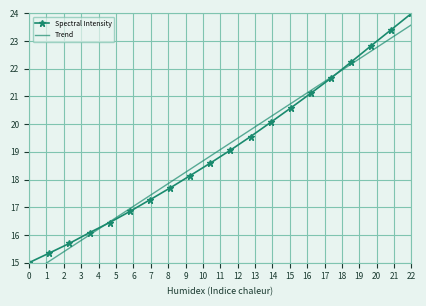

Which category has the highest value in the Spectral Intensity series?

22